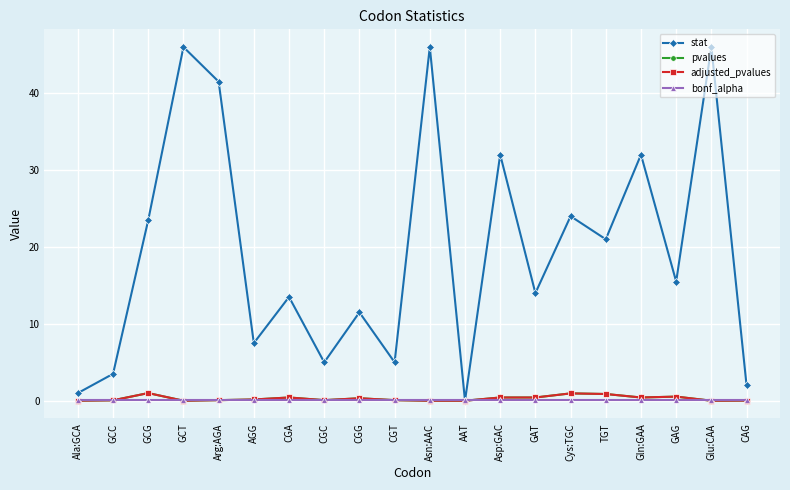

In adjusted_pvalues, how many points are higher than both neighbors (excluding endpoints)?

5